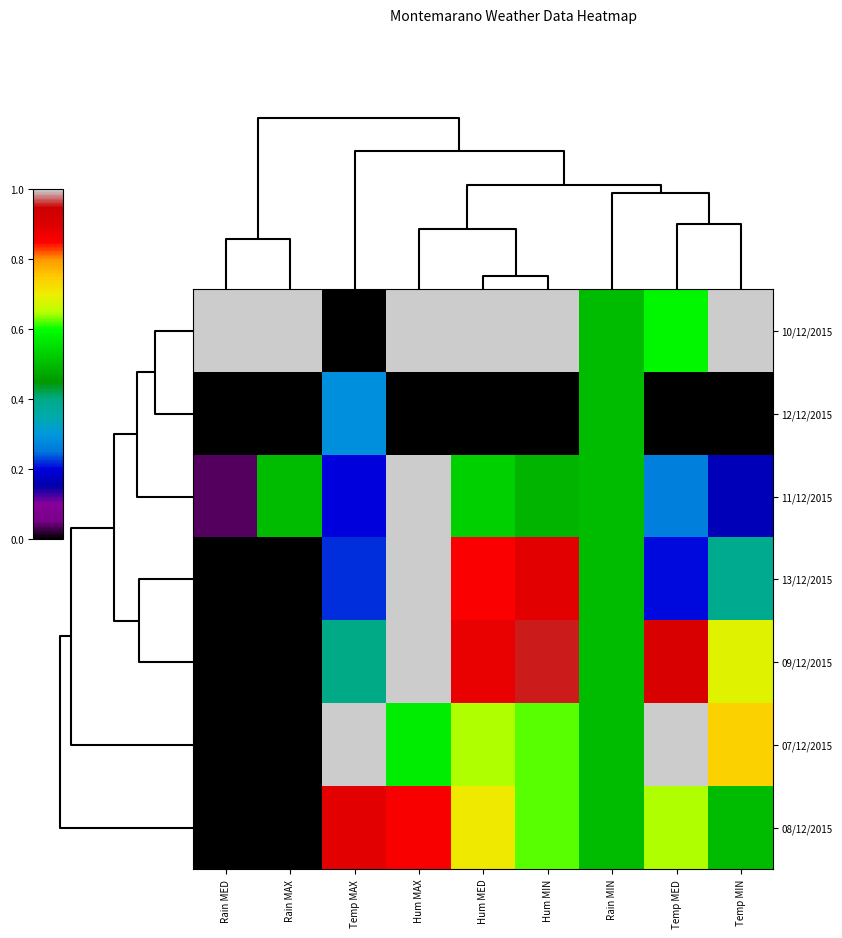

Reading right to left, extract all data points from this chart.

10/12/2015: Temp MIN=1.0	Temp MED=0.6	Rain MIN=0.5	Hum MIN=1.0	Hum MED=1.0	Hum MAX=1.0	Temp MAX=0.0	Rain MAX=1.0	Rain MED=1.0
12/12/2015: Temp MIN=0.0	Temp MED=0.0	Rain MIN=0.5	Hum MIN=0.0	Hum MED=0.0	Hum MAX=0.0	Temp MAX=0.3	Rain MAX=0.0	Rain MED=0.0
11/12/2015: Temp MIN=0.2	Temp MED=0.3	Rain MIN=0.5	Hum MIN=0.5	Hum MED=0.5	Hum MAX=1.0	Temp MAX=0.2	Rain MAX=0.5	Rain MED=0.0
13/12/2015: Temp MIN=0.4	Temp MED=0.2	Rain MIN=0.5	Hum MIN=0.9	Hum MED=0.9	Hum MAX=1.0	Temp MAX=0.2	Rain MAX=0.0	Rain MED=0.0
09/12/2015: Temp MIN=0.7	Temp MED=0.9	Rain MIN=0.5	Hum MIN=1.0	Hum MED=0.9	Hum MAX=1.0	Temp MAX=0.4	Rain MAX=0.0	Rain MED=0.0
07/12/2015: Temp MIN=0.7	Temp MED=1.0	Rain MIN=0.5	Hum MIN=0.6	Hum MED=0.6	Hum MAX=0.6	Temp MAX=1.0	Rain MAX=0.0	Rain MED=0.0
08/12/2015: Temp MIN=0.5	Temp MED=0.6	Rain MIN=0.5	Hum MIN=0.6	Hum MED=0.7	Hum MAX=0.9	Temp MAX=0.9	Rain MAX=0.0	Rain MED=0.0